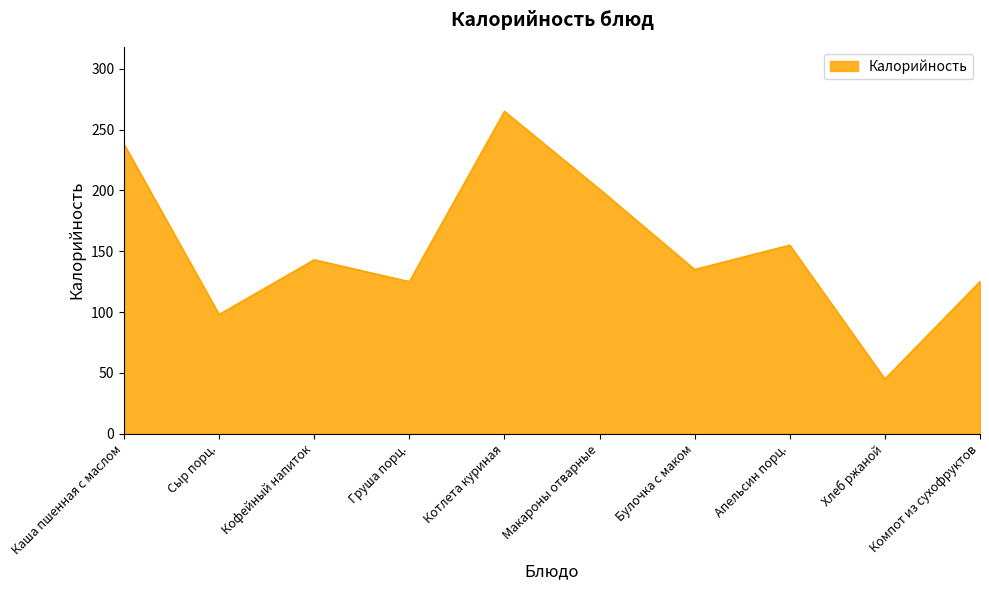

What is the change in value from Груша порц. to Котлета куриная?

+140